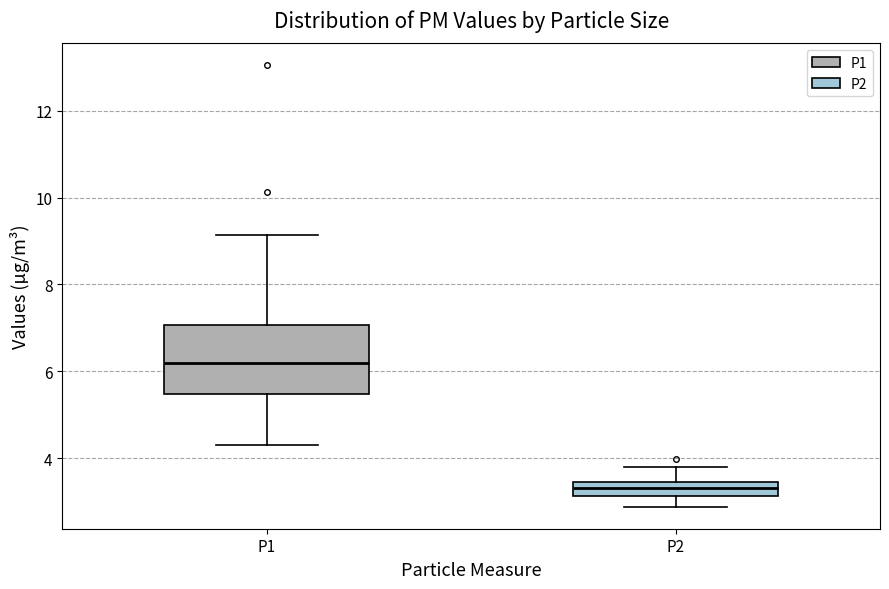

Where is the upper edge of the box for P2 on the y-axis? The values are not printed on the chart, so give them approximately, as read against the axis.

3.4